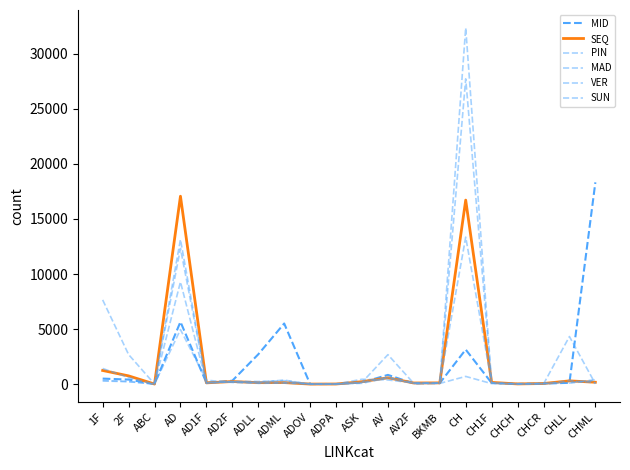

In MAD, how many points are lower than both neighbors (excluding endpoints)?

4